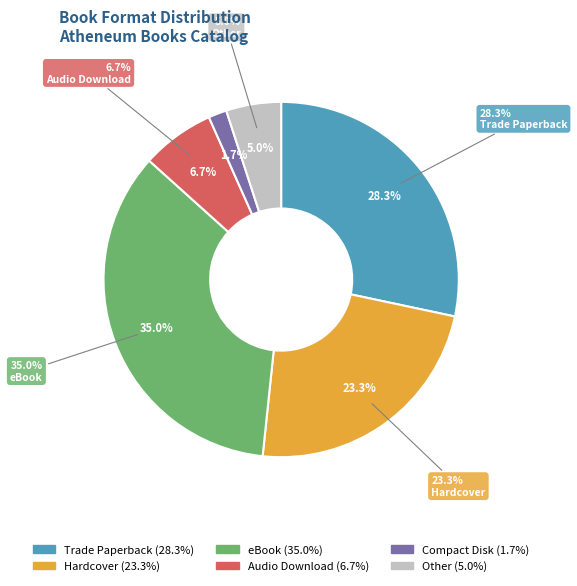

Combined, what portion of the pie is eBook and Compact Disk?

36.7%